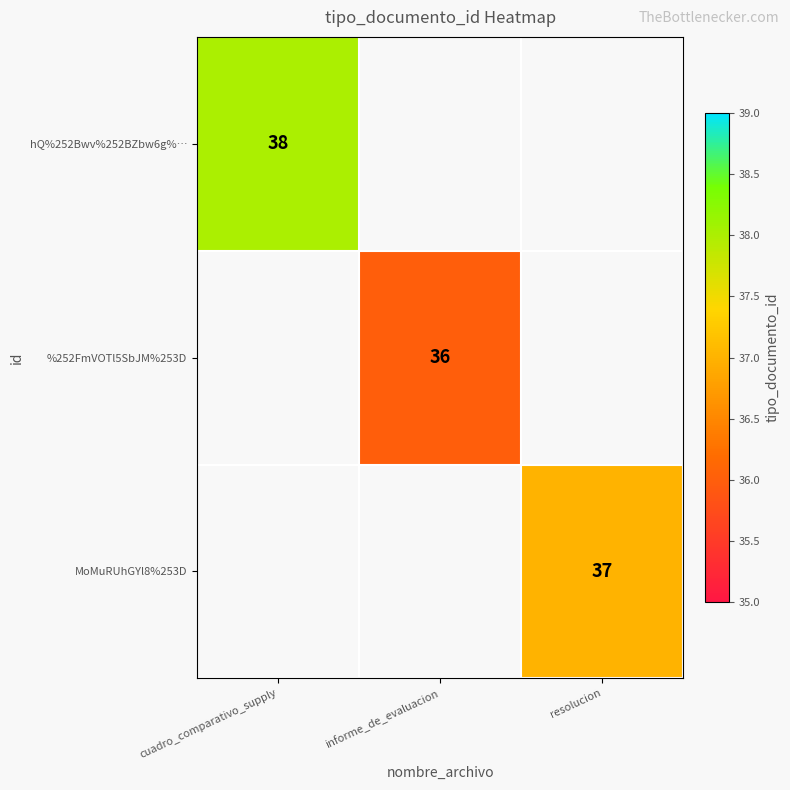

The MoMuRUhGYl8%253D series shows 37 at resolucion. True or false?

True